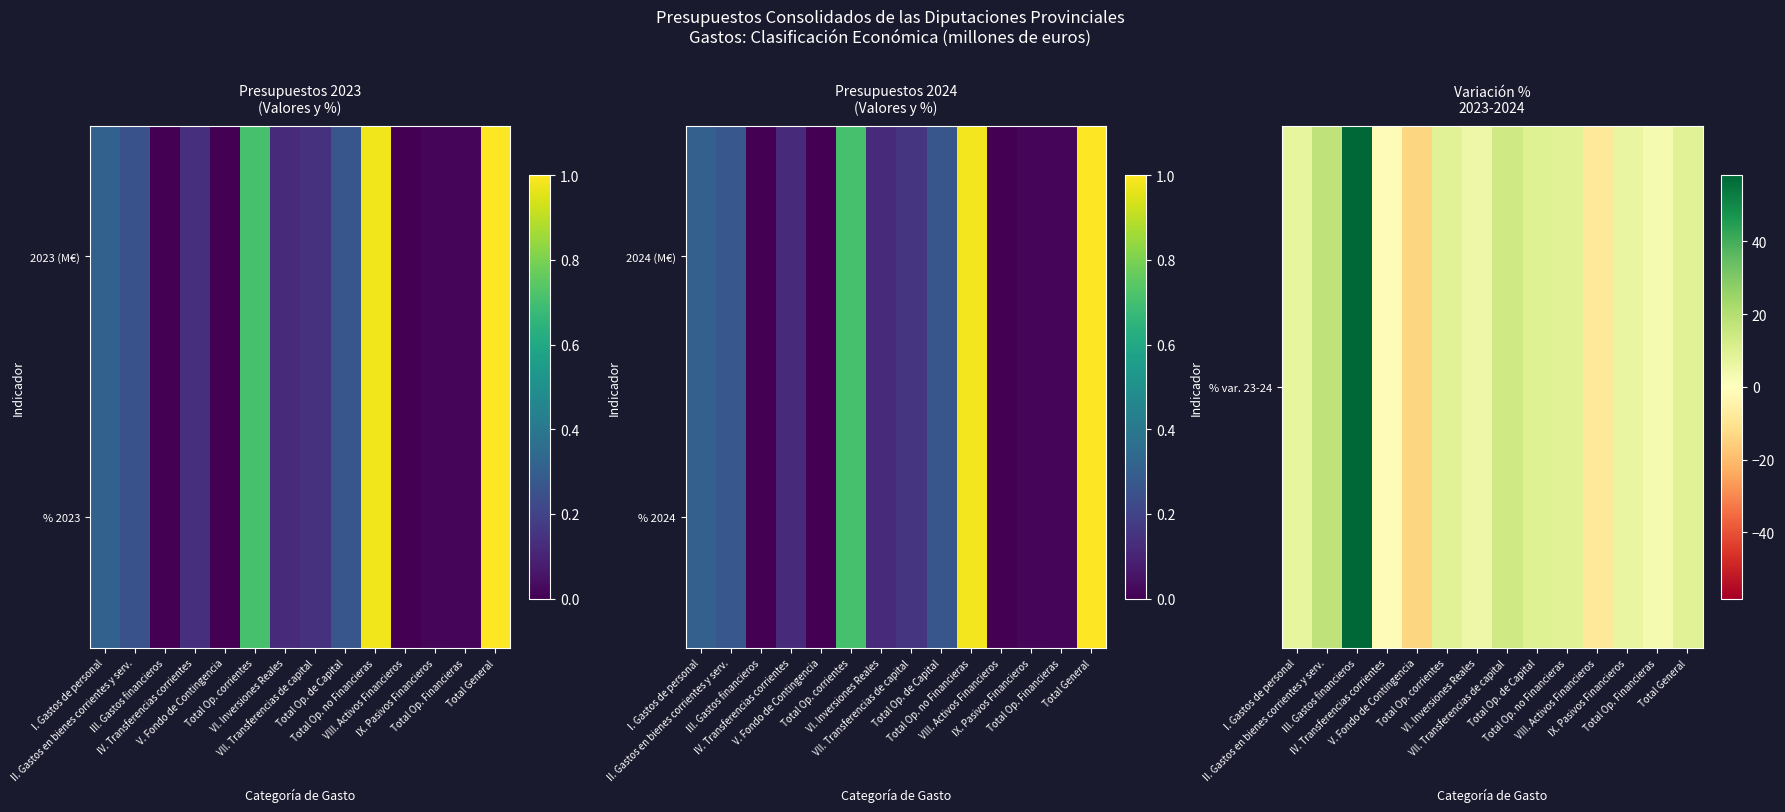

Which category has the highest value in the % var. 23-24 series?

III. Gastos financieros